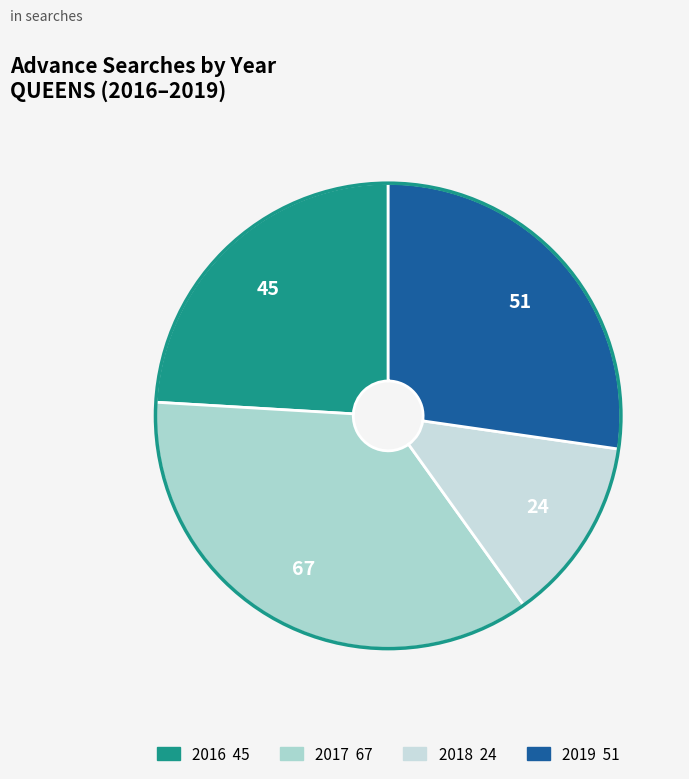

How many segments does this pie chart have?

4